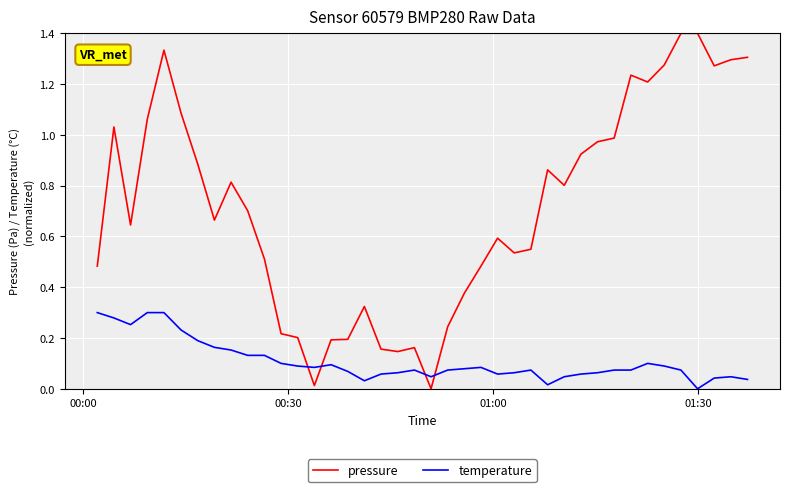

Which series ends up on top after the final intersection of temperature and pressure?

pressure